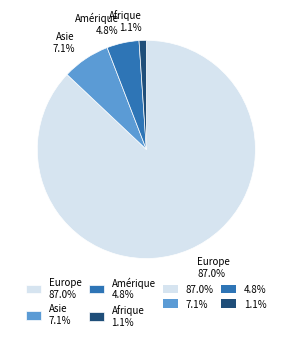

To the nearest percent, what portion does Asie represent?

7%